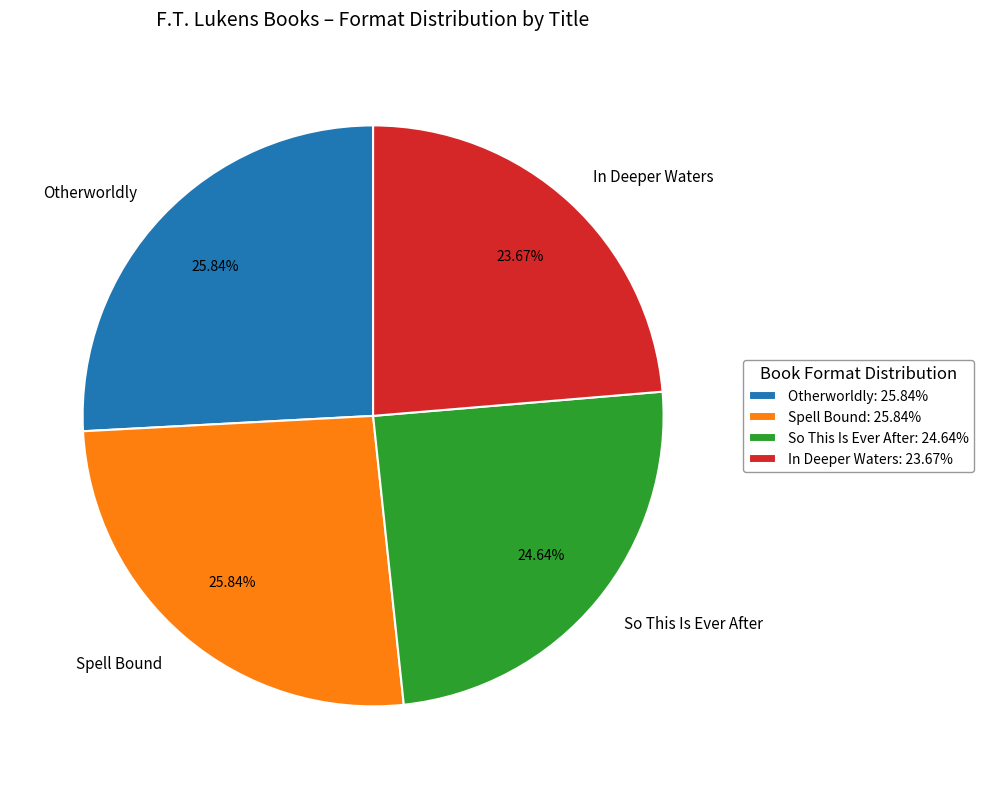

How many segments does this pie chart have?

4